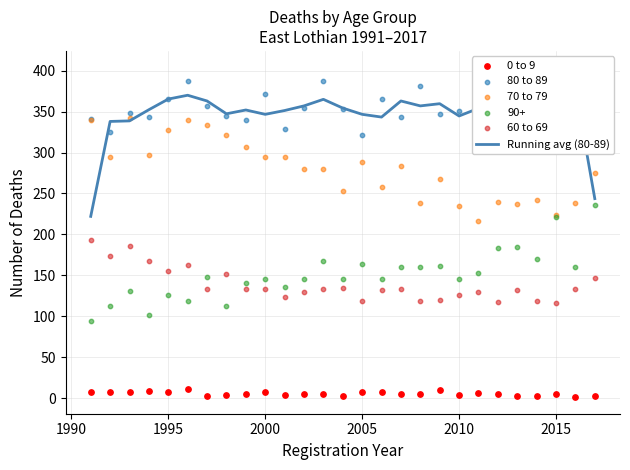

At how many categories does at least one series exceed 106?

27